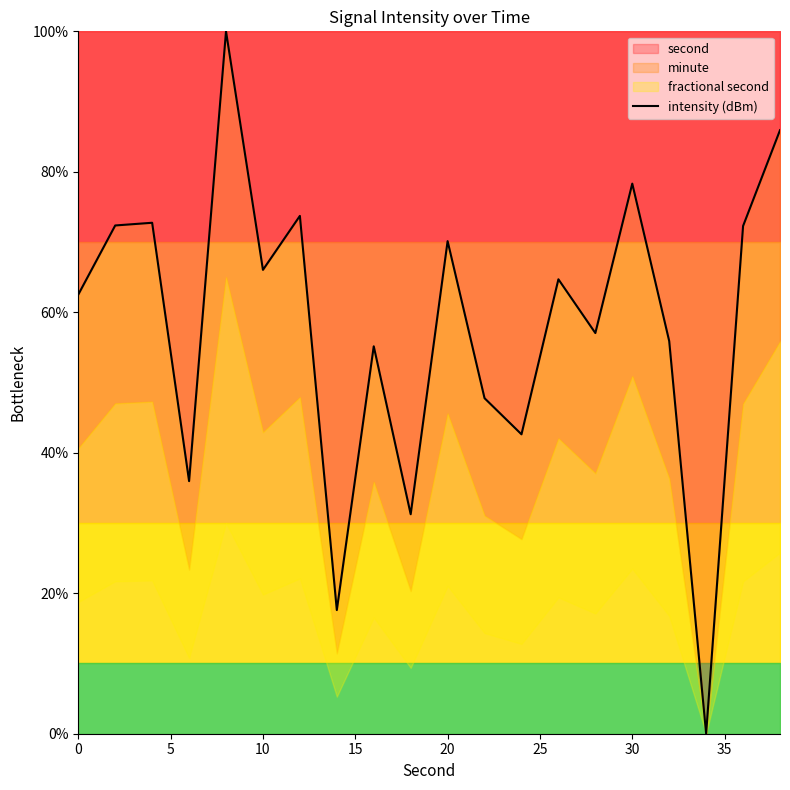

What is the highest value of the second series?

100.0